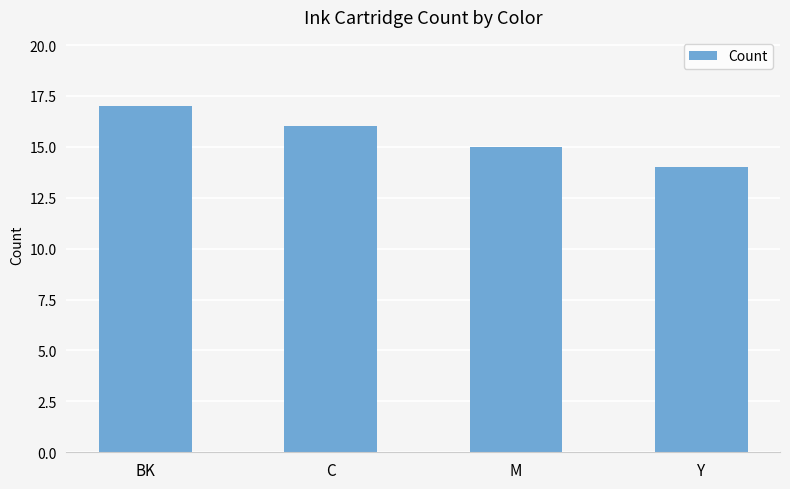

Is it true that the value at BK is 25?

False